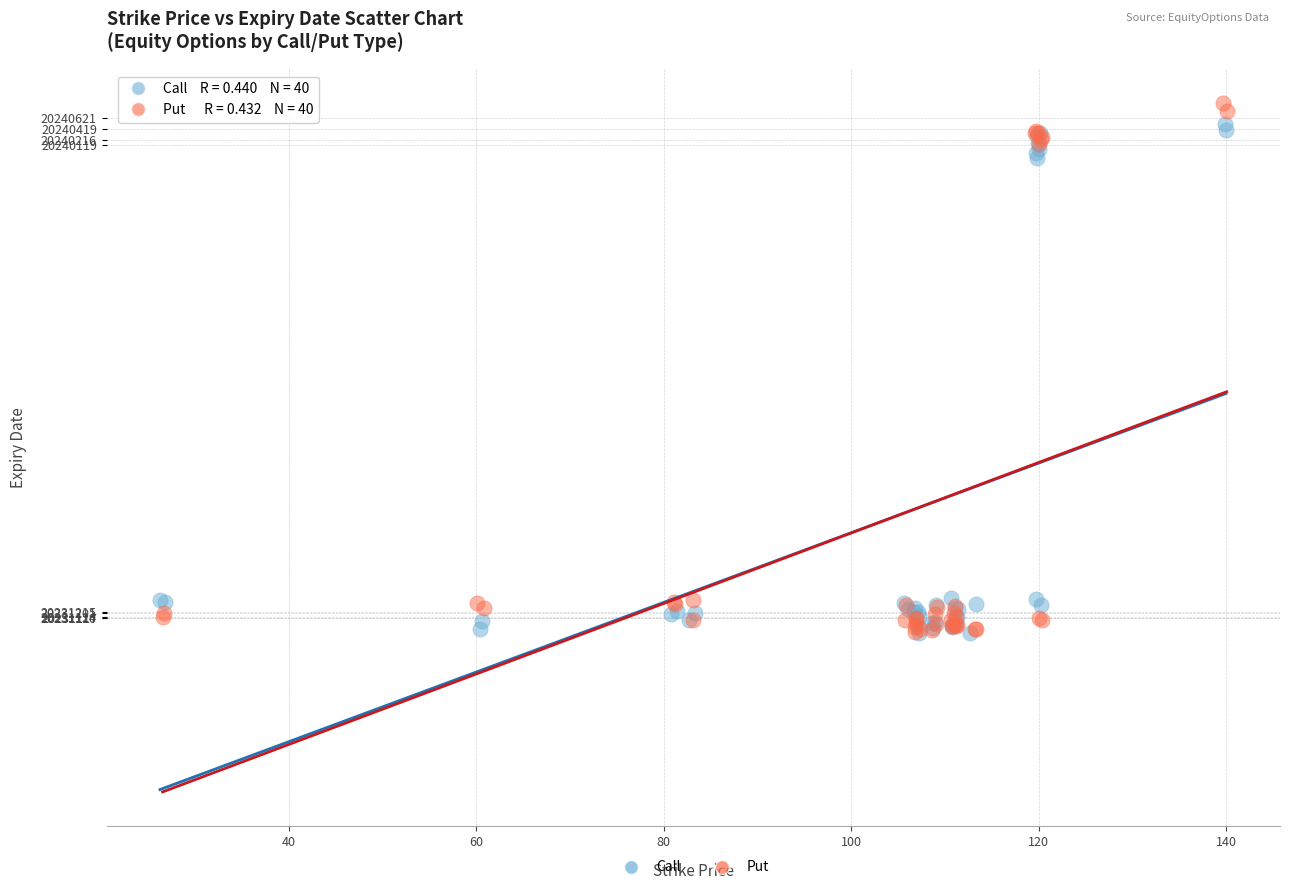

Which series reaches the maximum Y coordinate?

Put